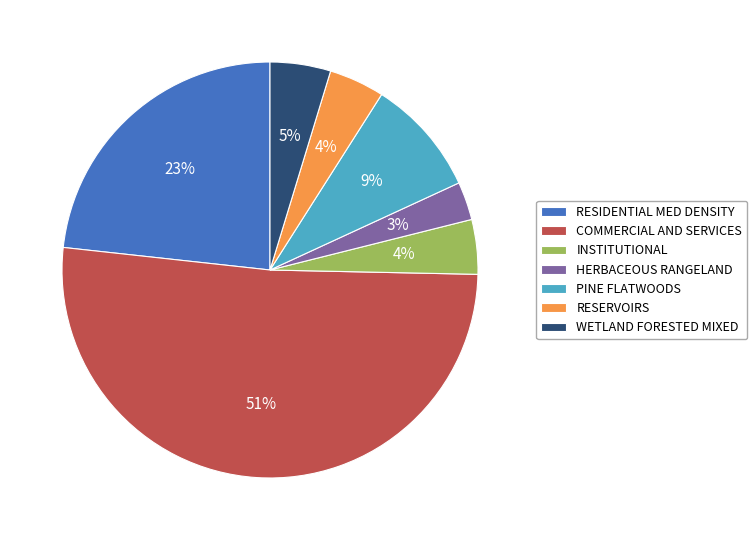

Which has a higher value, COMMERCIAL AND SERVICES or RESIDENTIAL MED DENSITY?

COMMERCIAL AND SERVICES